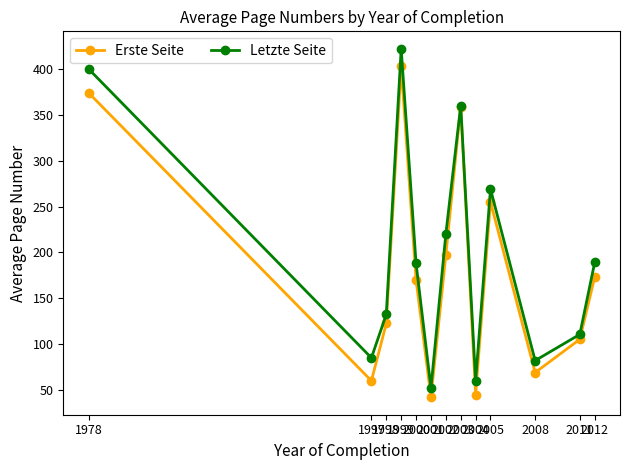

Where does the Letzte Seite series first go above 188?

1978